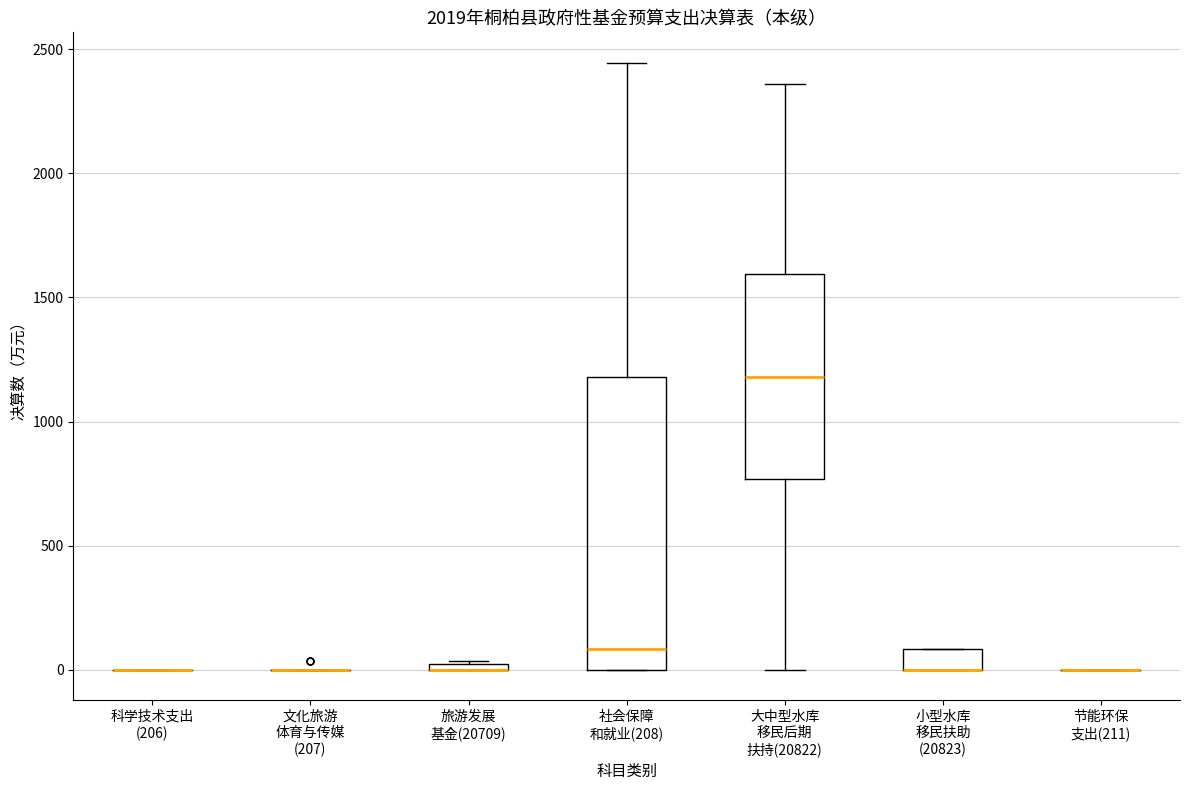

Comparing the boxes themselves (not the whiskers), which one is the tallest?

社会保障 和就业(208)